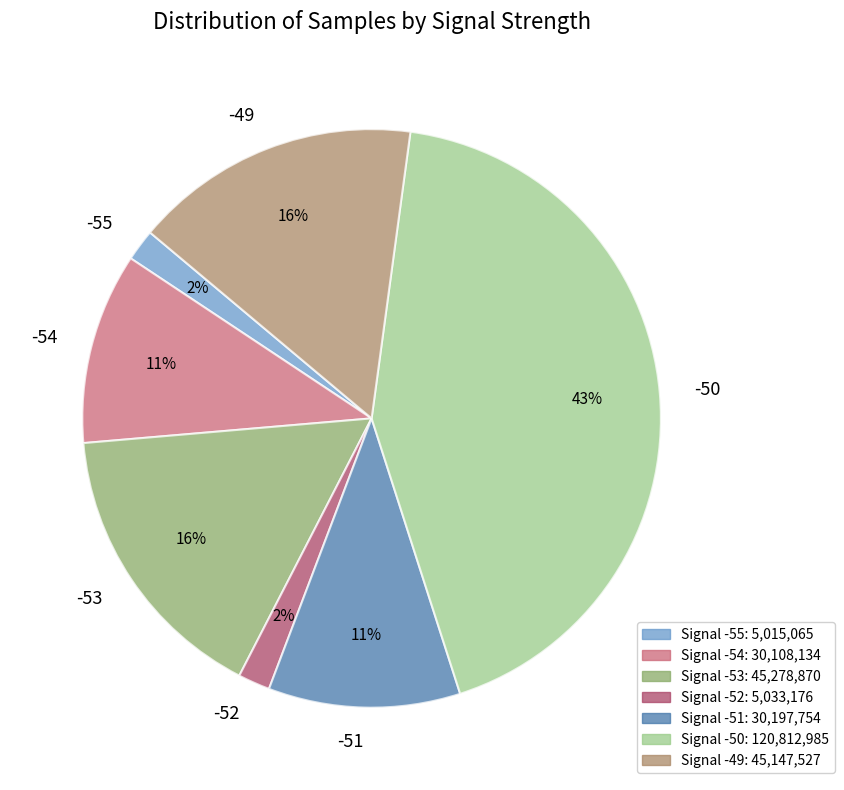

Is the sum of -55 and -49 greater than half?

No